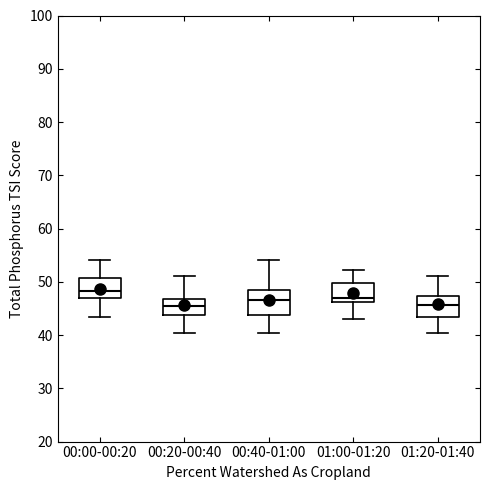

Where does the median line of the box for 01:20-01:40 sit on the y-axis? The values are not printed on the chart, so give them approximately, as read against the axis.

46